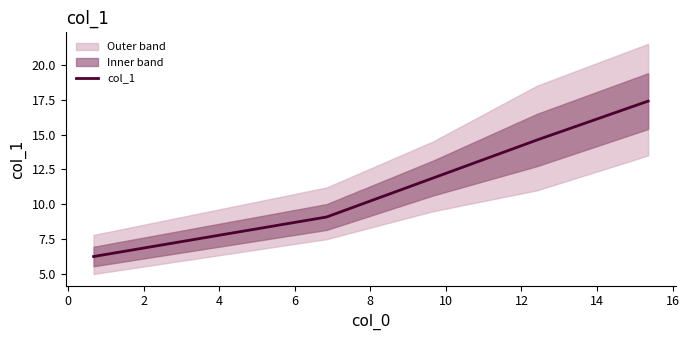

What is the maximum value for col_1?

17.4